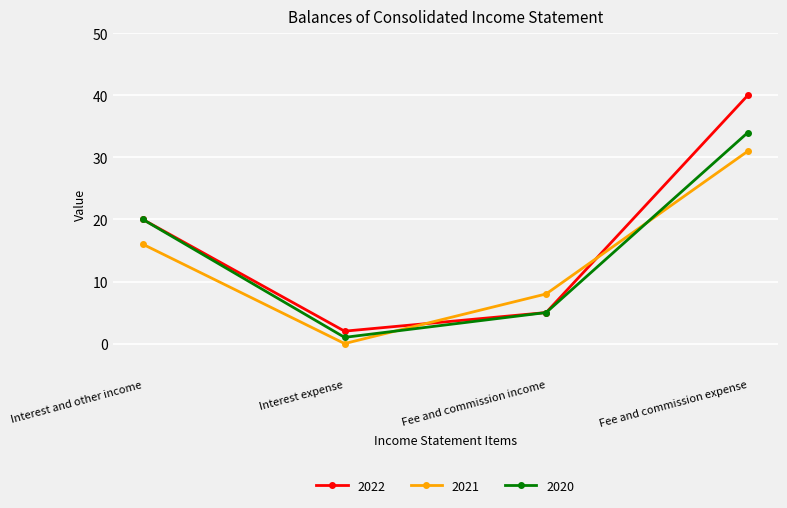

True or false: 2022 has a value of 36 at Interest and other income.

False